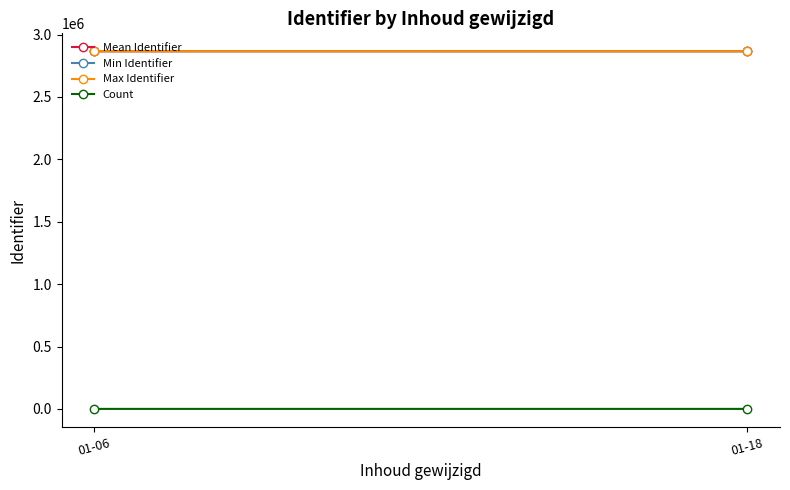

Reading left to right, what are all the values shown in this chart?

Mean Identifier: 2865988.0	2866025.4
Min Identifier: 2865984.0	2865994.0
Max Identifier: 2865992.0	2866065.0
Count: 4.0	13.0